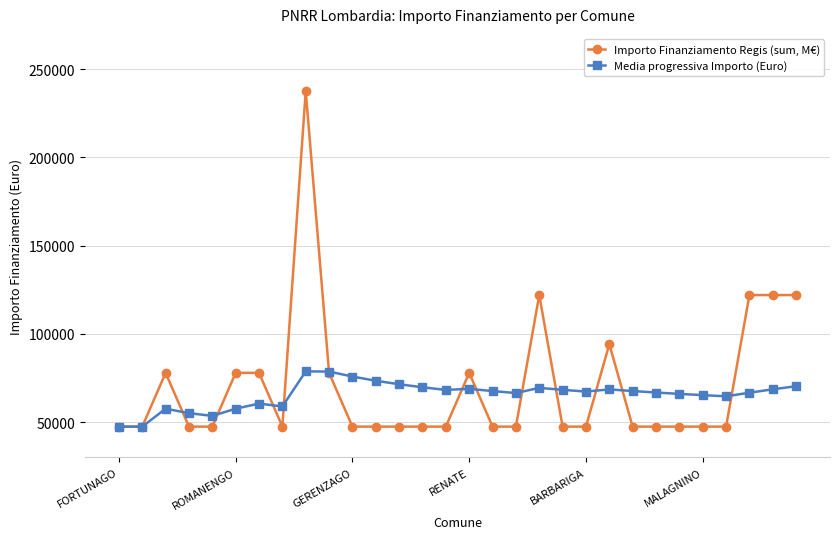

Count the number of categories in the chart.

30